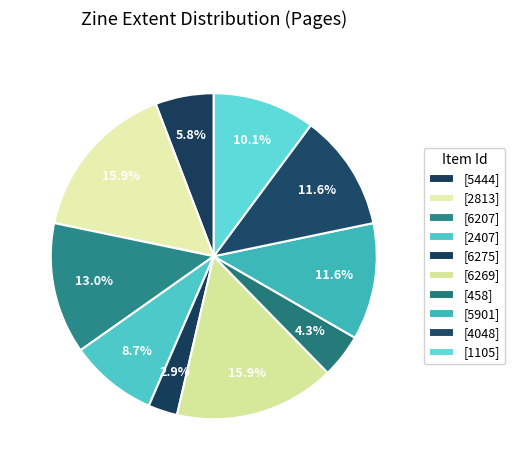

How many slices are in this pie chart?

10